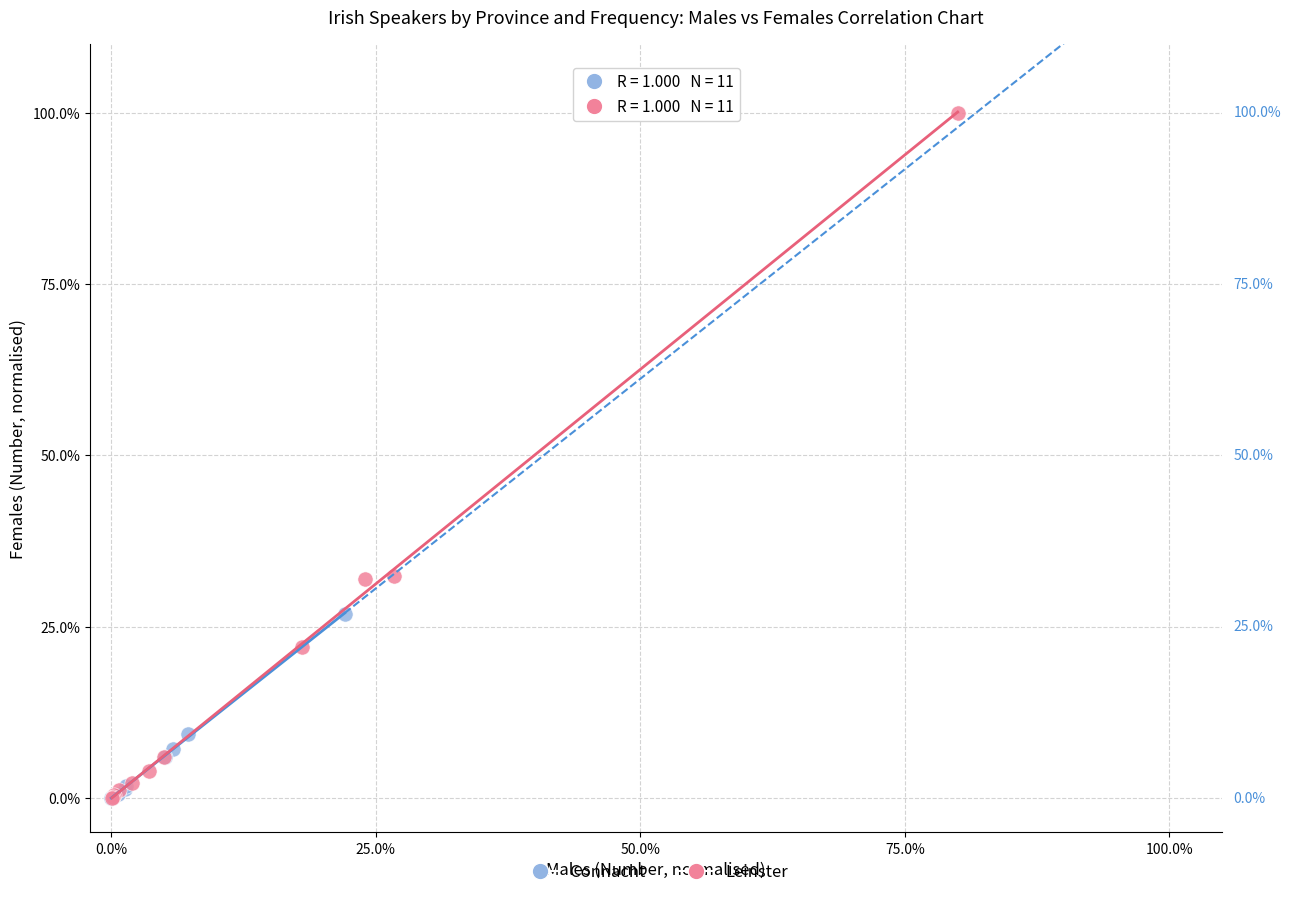

Which series has the widest spread of Y values?

Leinster